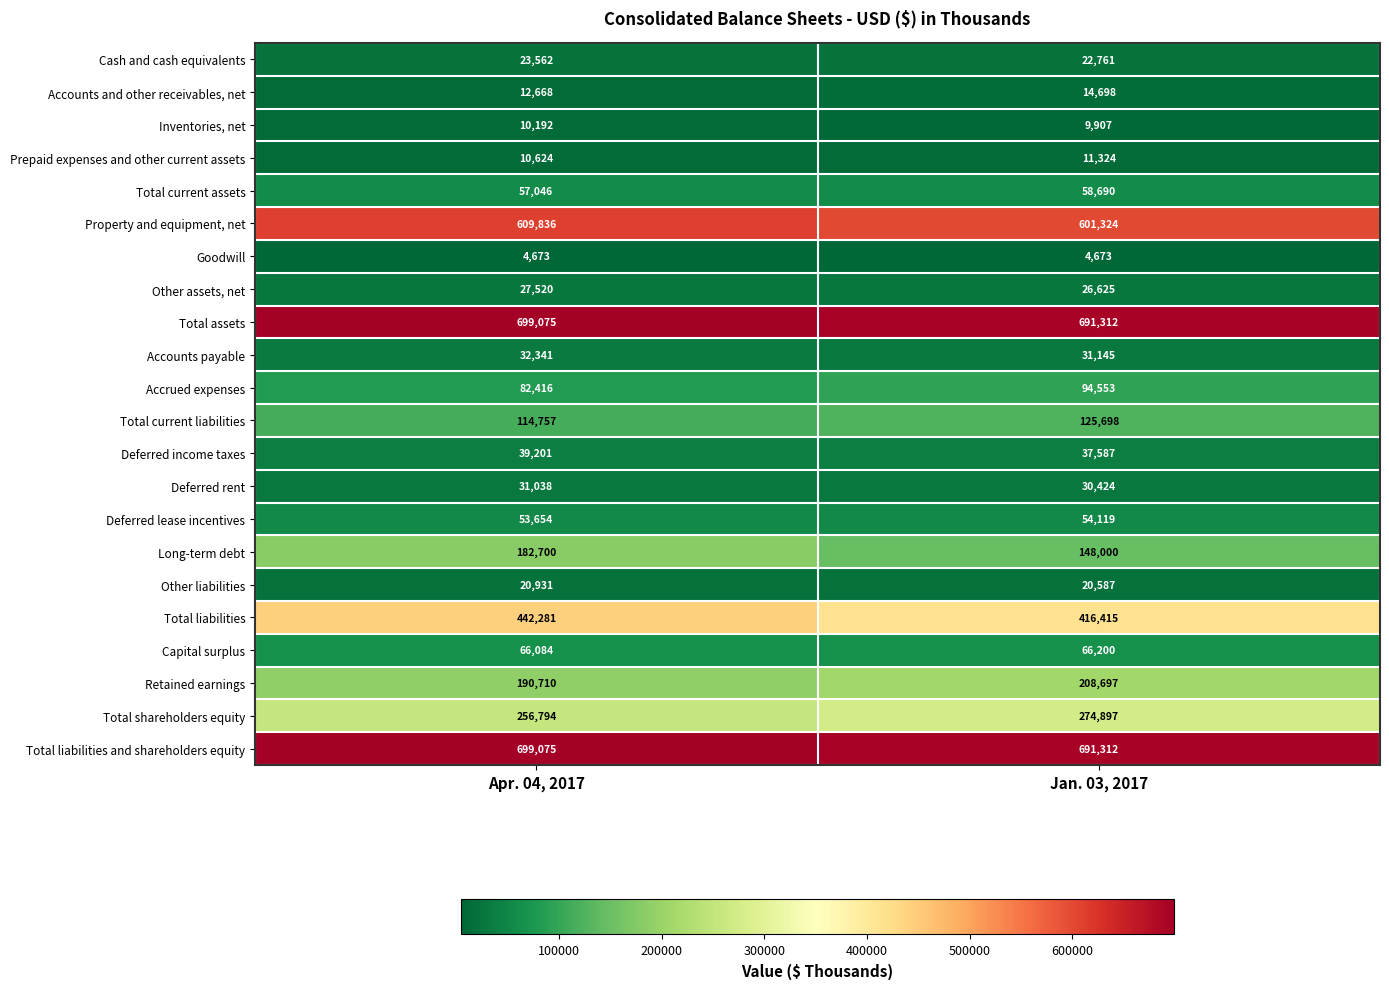

What is the total value across all series at Jan. 03, 2017?

3640948